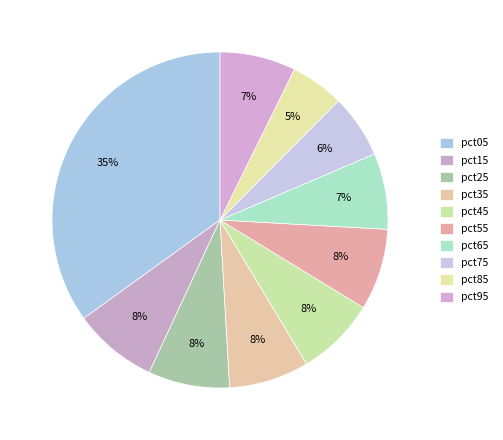

Count the number of slices in the pie.

10